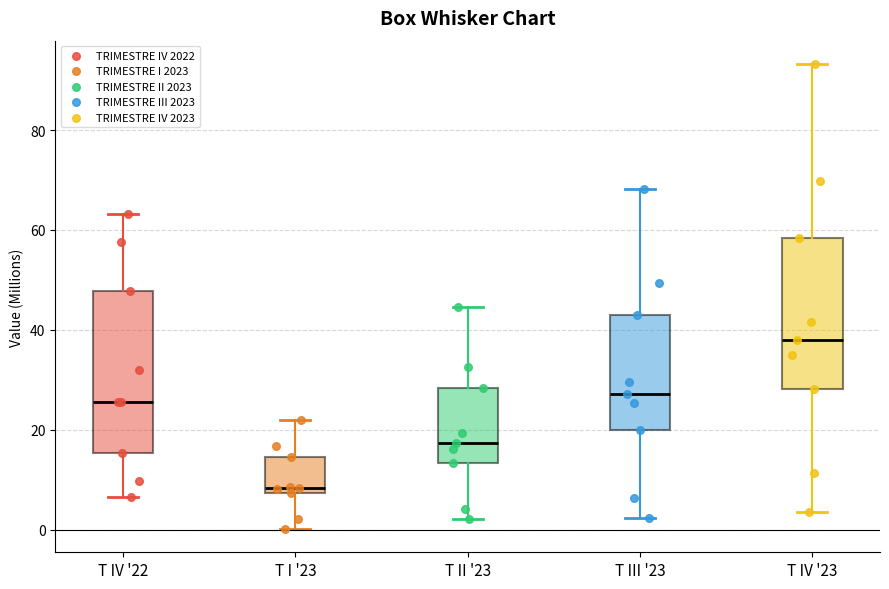

Which box has the highest median line?

T IV '23